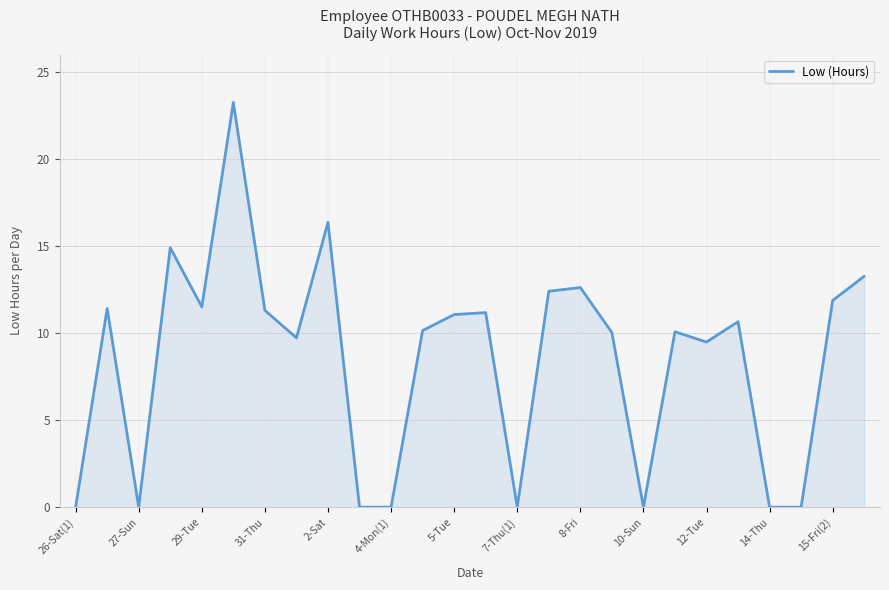

What is the difference between the maximum and minimum values?

23.3